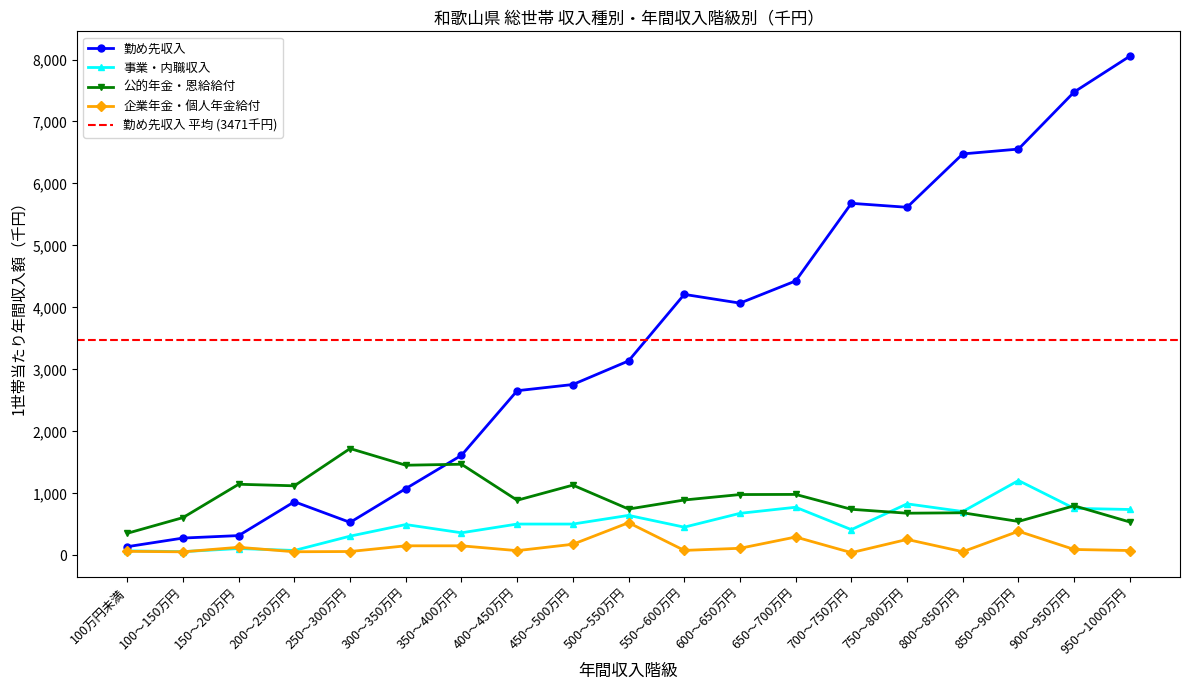

How many intersections are there between 公的年金・恩給給付 and 勤め先収入?

1